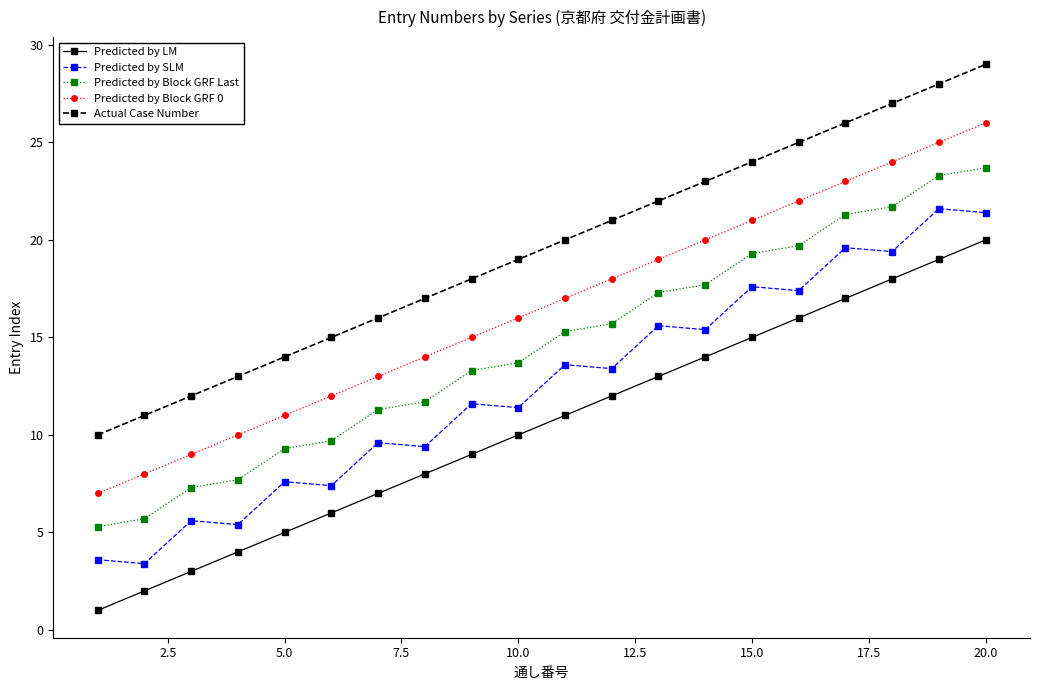

Rank the series by their average value, from lowest to highest.

Predicted by LM, Predicted by SLM, Predicted by Block GRF Last, Predicted by Block GRF 0, Actual Case Number